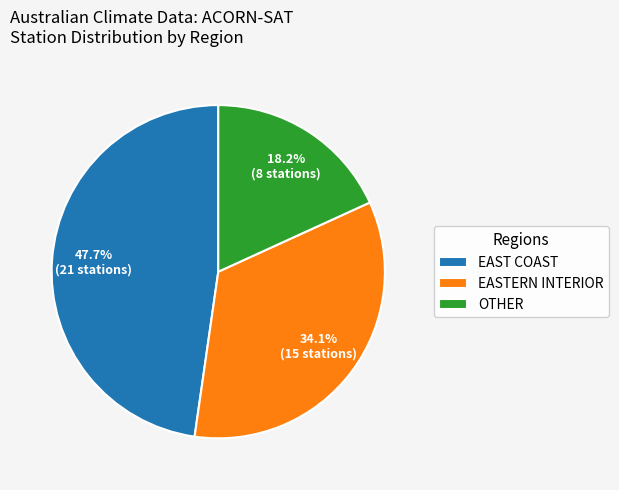

What is the smallest slice in the pie chart?

OTHER